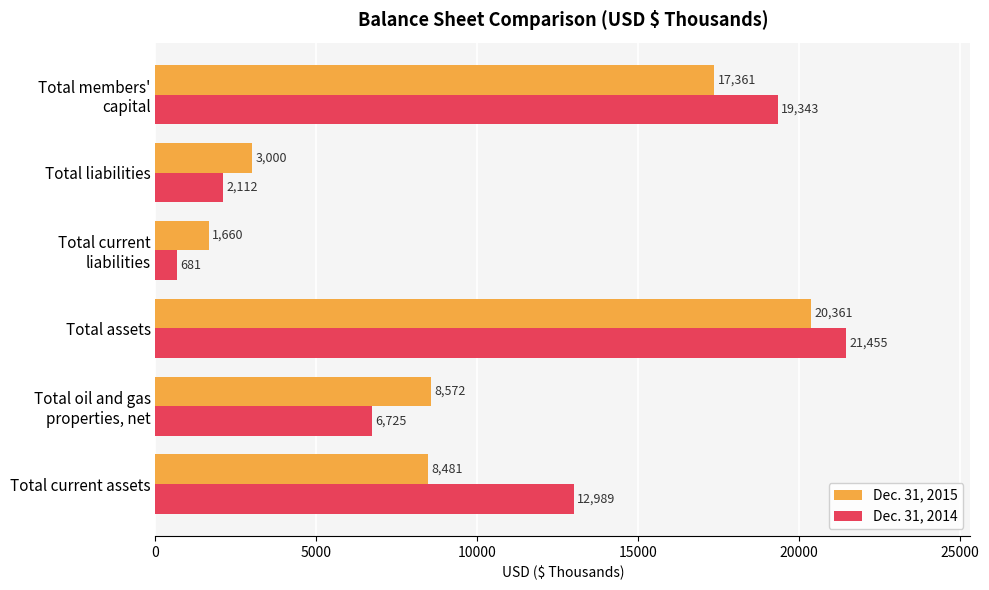

Rank the series by their maximum value, from highest to lowest.

Dec. 31, 2014, Dec. 31, 2015